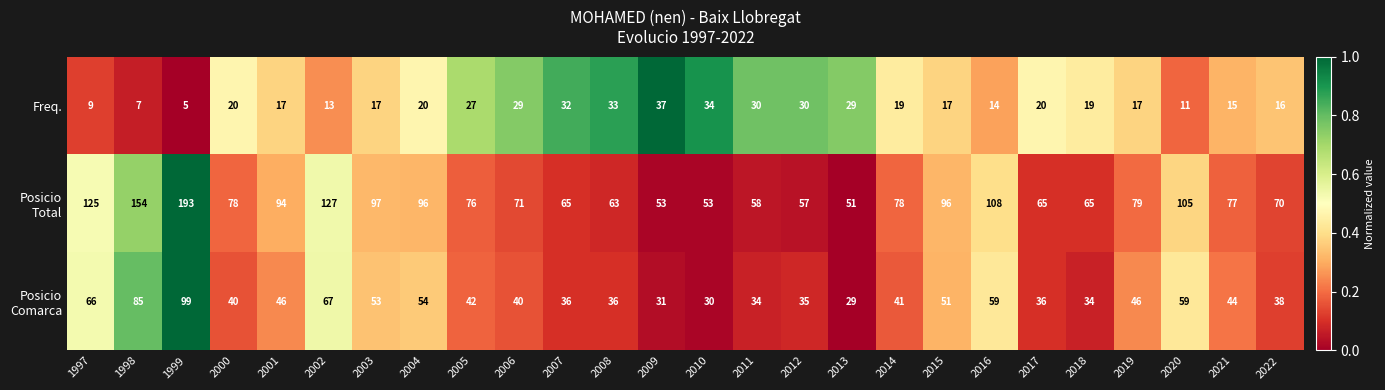

What is the total value across all series at 2002?

207